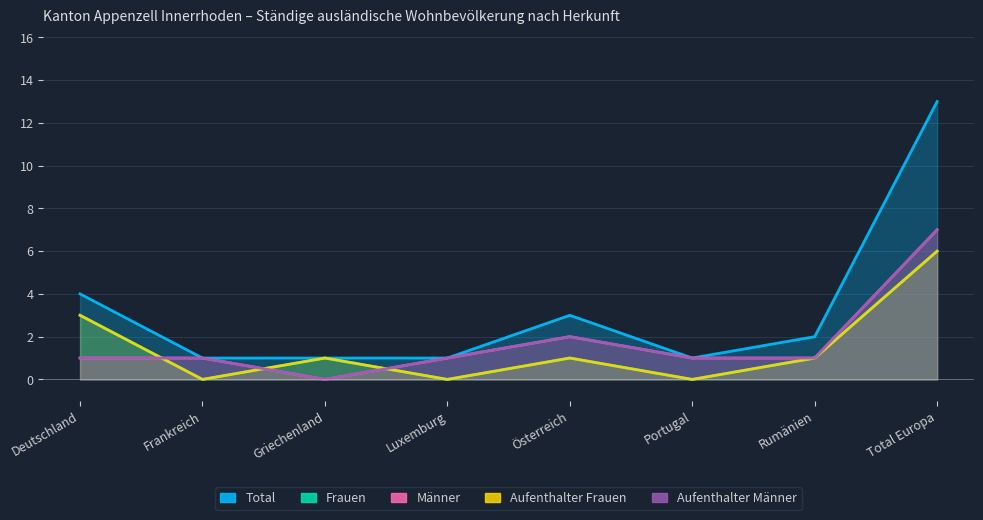

What are all the series names shown in the legend?

Total, Frauen, Männer, Aufenthalter Frauen, Aufenthalter Männer